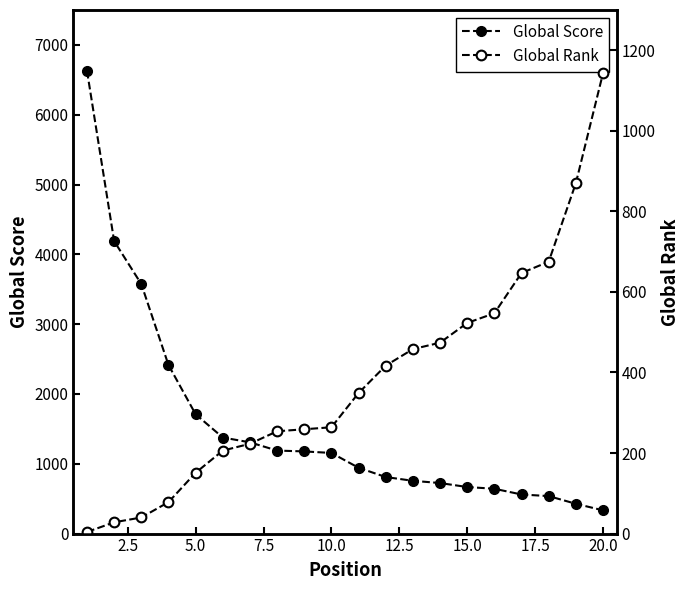

Is it true that Global Rank equals 18 at 2.5?

False